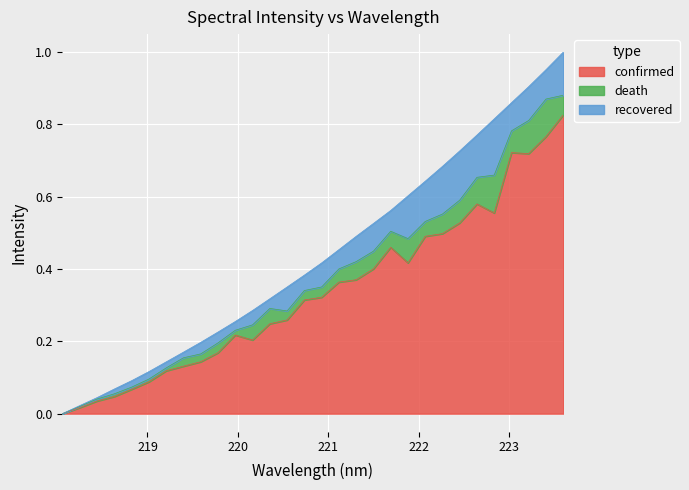

What are all the series names shown in the legend?

confirmed, death, recovered